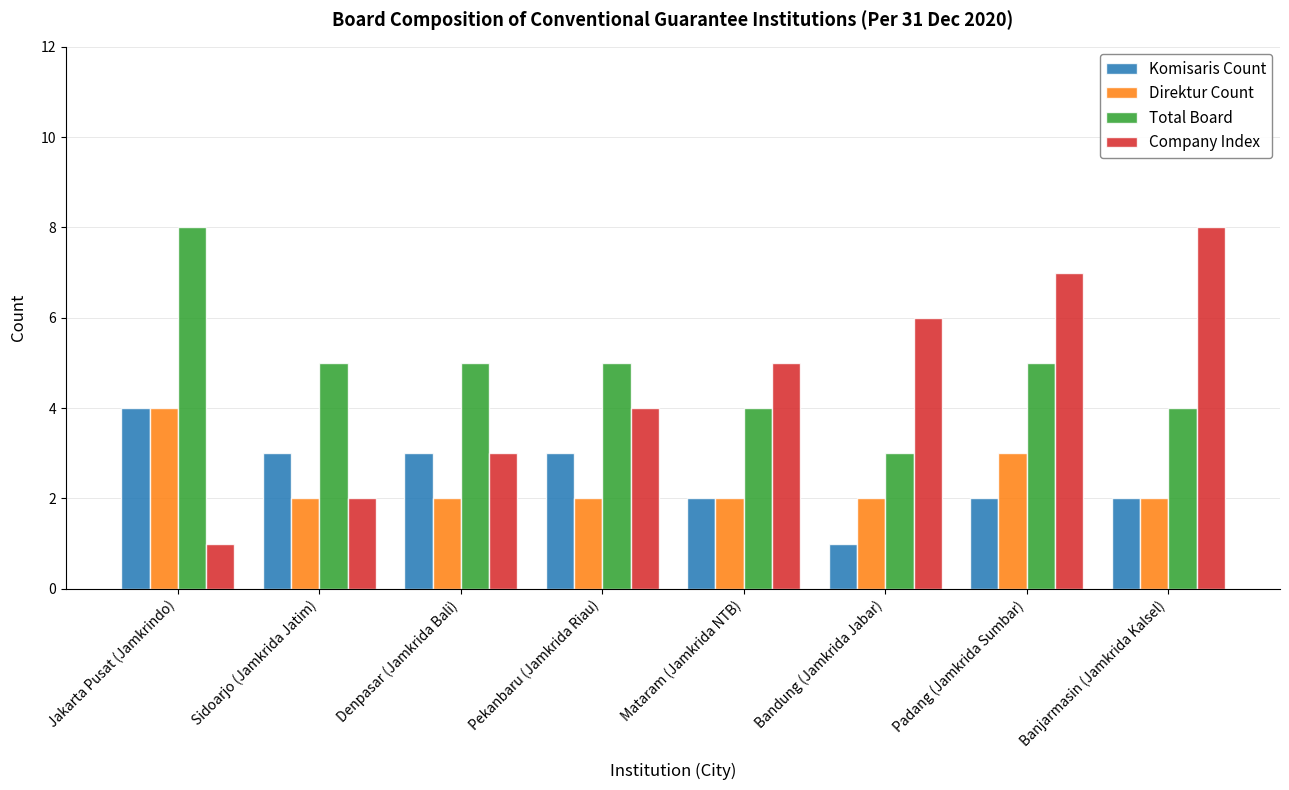

The Direktur Count series shows 2 at Pekanbaru (Jamkrida Riau). True or false?

True